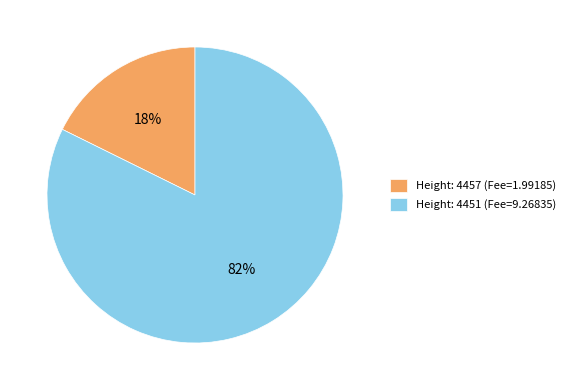

What is the largest slice in the pie chart?

Height: 4451